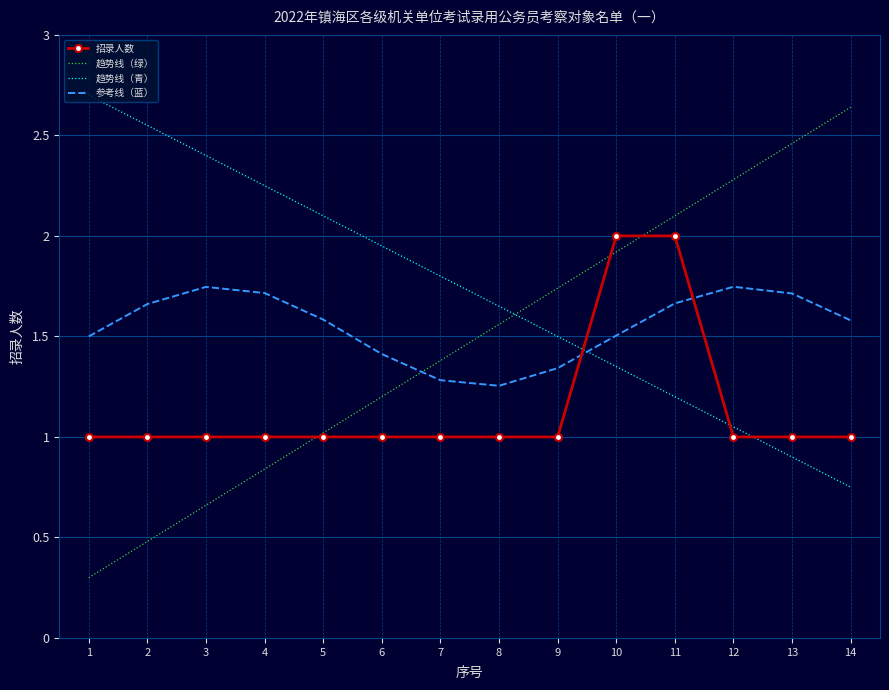

Which series ends up on top after the final intersection of 趋势线（青） and 参考线（蓝）?

参考线（蓝）